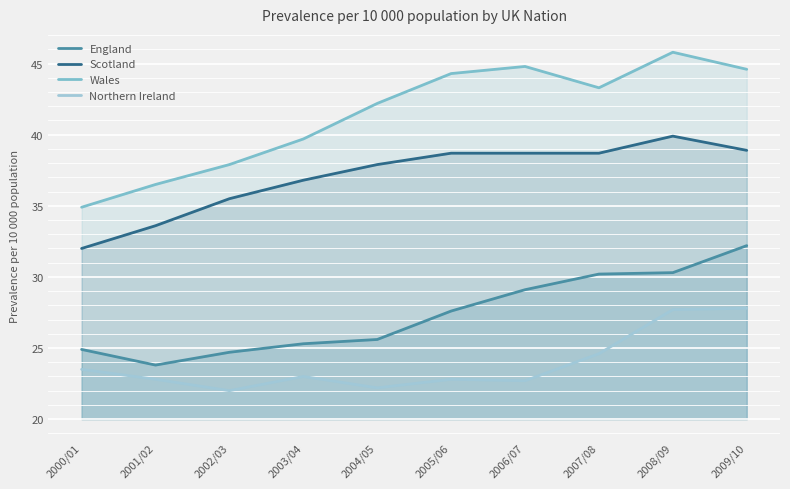

Which series changed the most between 2005/06 and 2009/10?

Northern Ireland